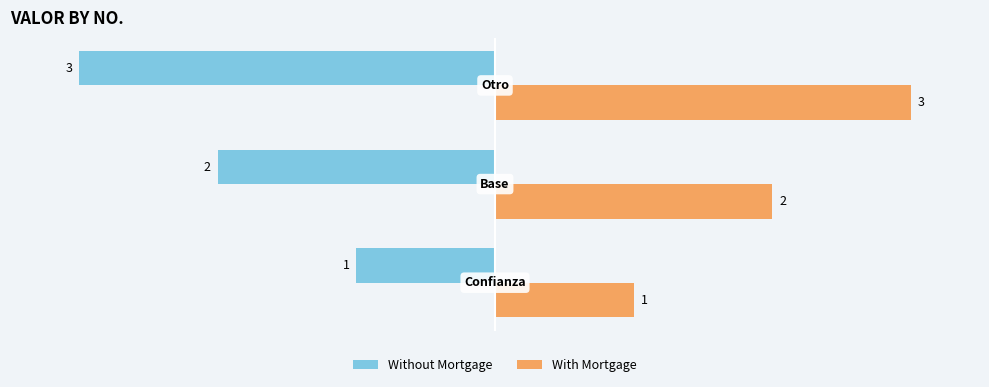

List the series in order of their peak value, highest first.

With Mortgage, Without Mortgage